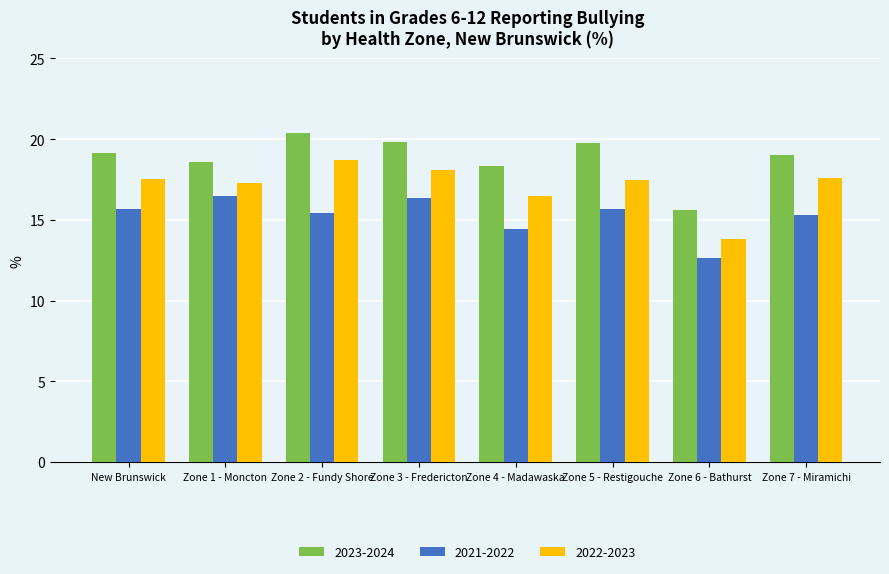

True or false: 2022-2023 has a value of 29.0 at Zone 4 - Madawaska.

False